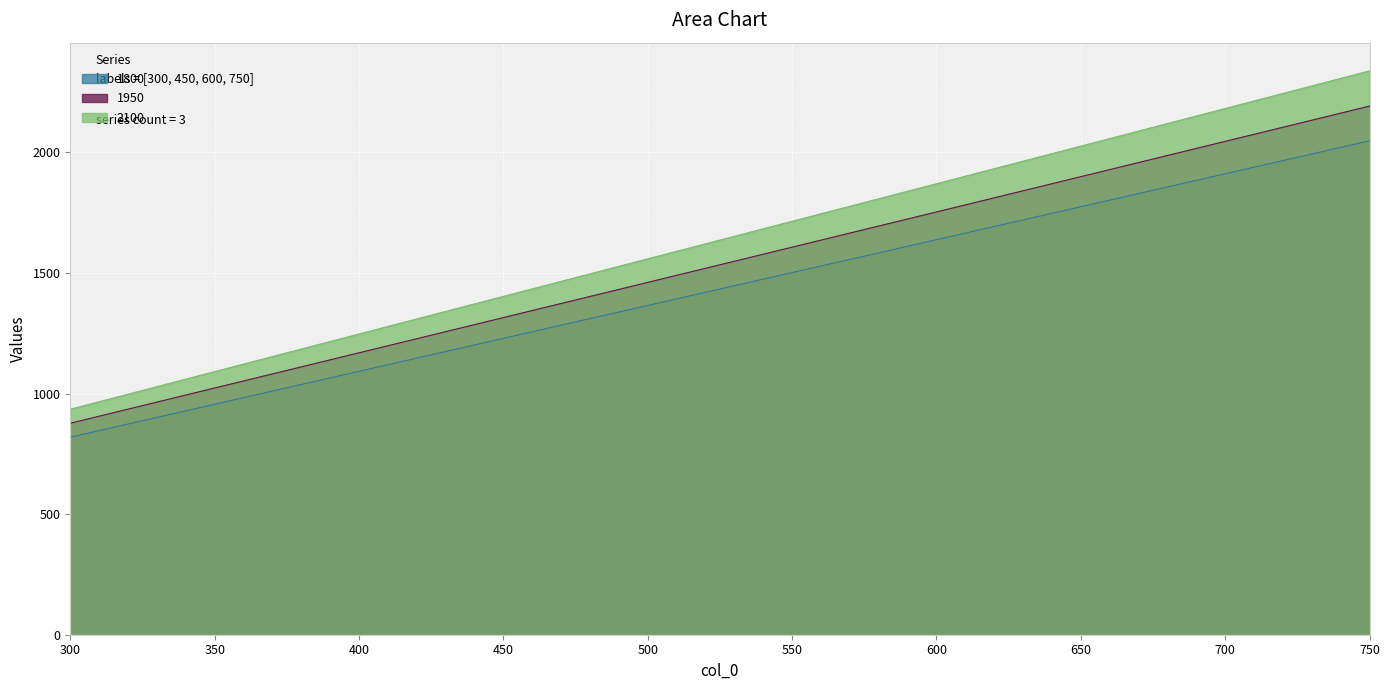

Is it true that 1800 equals 562 at 300?

False